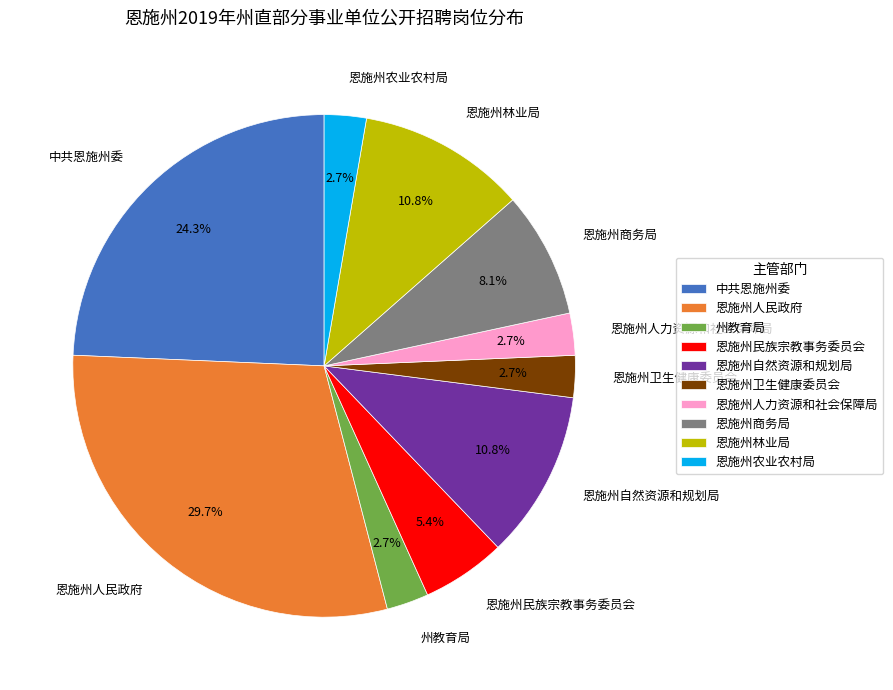

Does 中共恩施州委 account for over 50% of the chart?

No